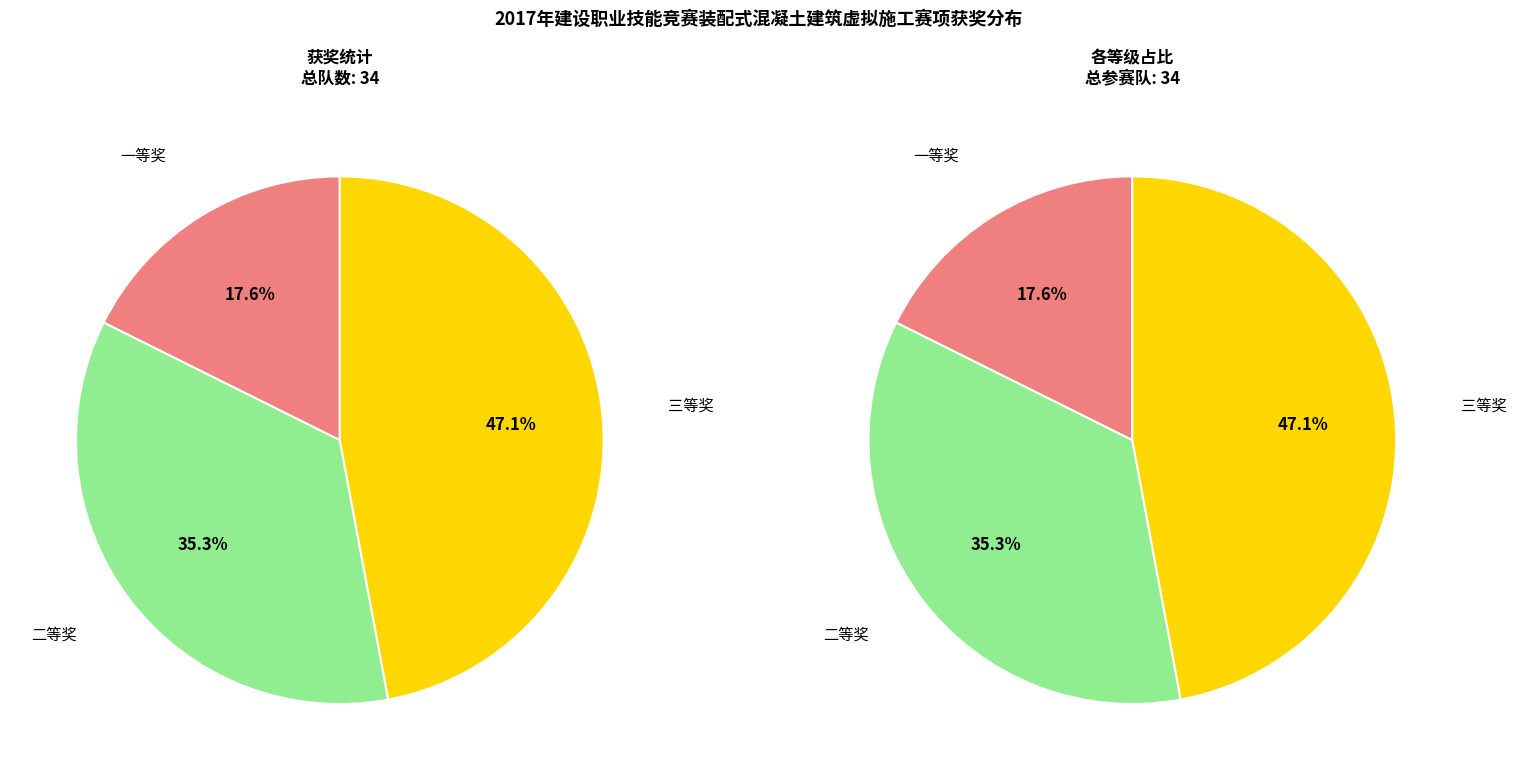

Does 二等奖 account for over 50% of the chart?

No